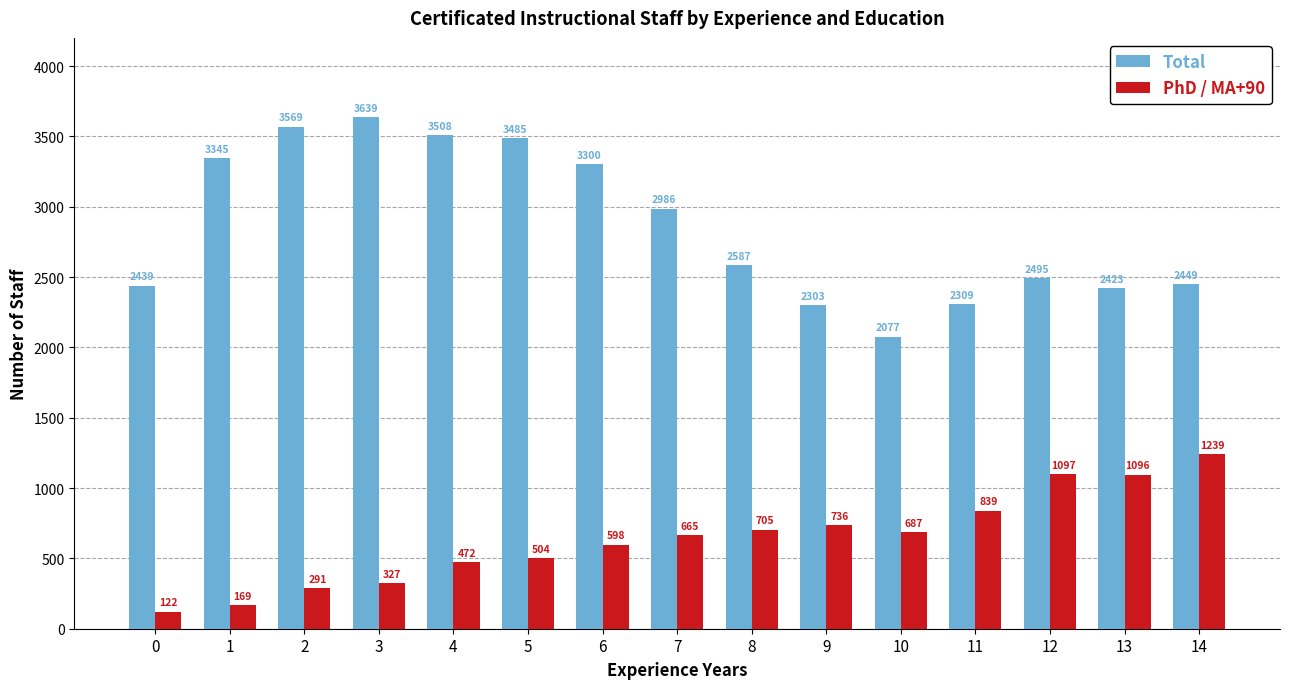

List the series in order of their overall mean, highest first.

Total, PhD / MA+90